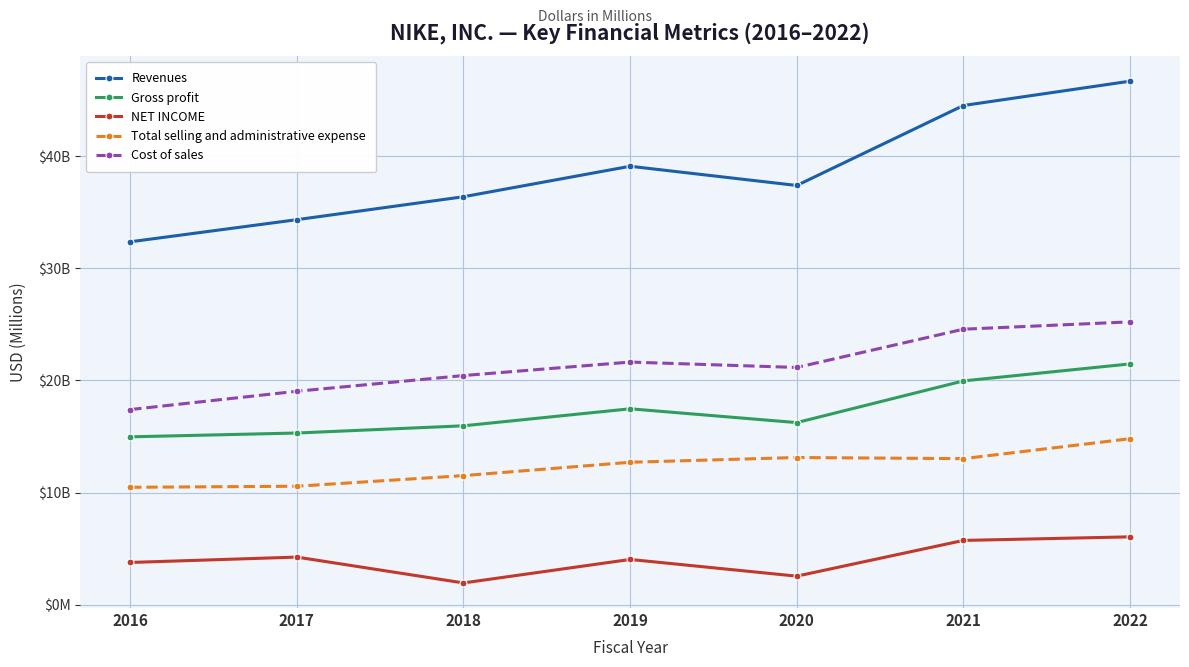

What are all the series names shown in the legend?

Revenues, Gross profit, NET INCOME, Total selling and administrative expense, Cost of sales